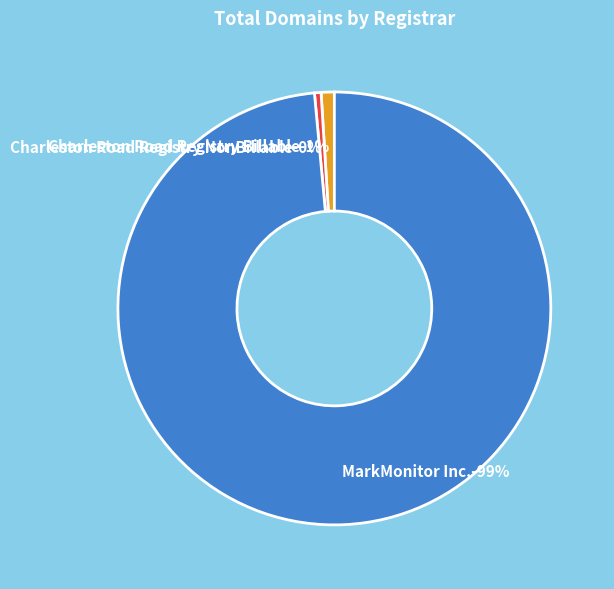

To the nearest percent, what percentage of the pie is Charleston Road Registry Billable?

1%